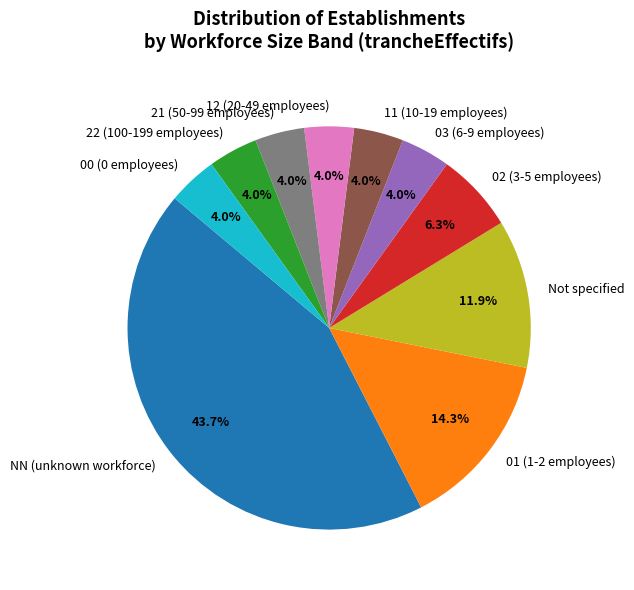

Does 02 (3-5 employees) account for over 50% of the chart?

No